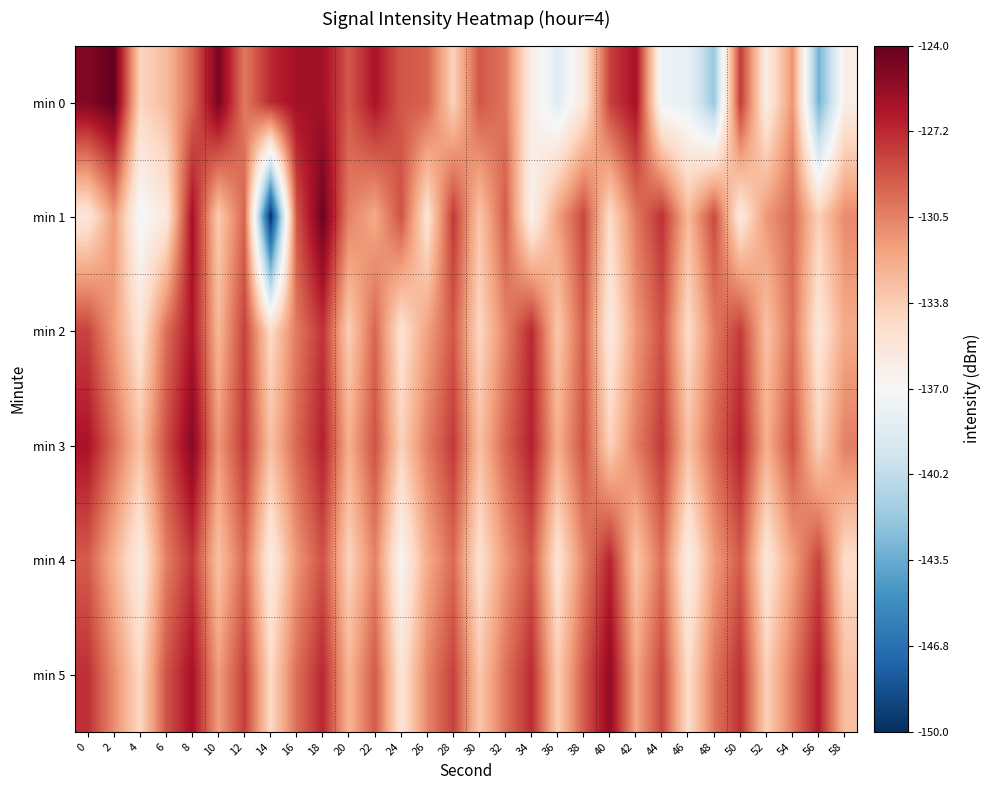

At how many categories does at least one series exceed -140?

30